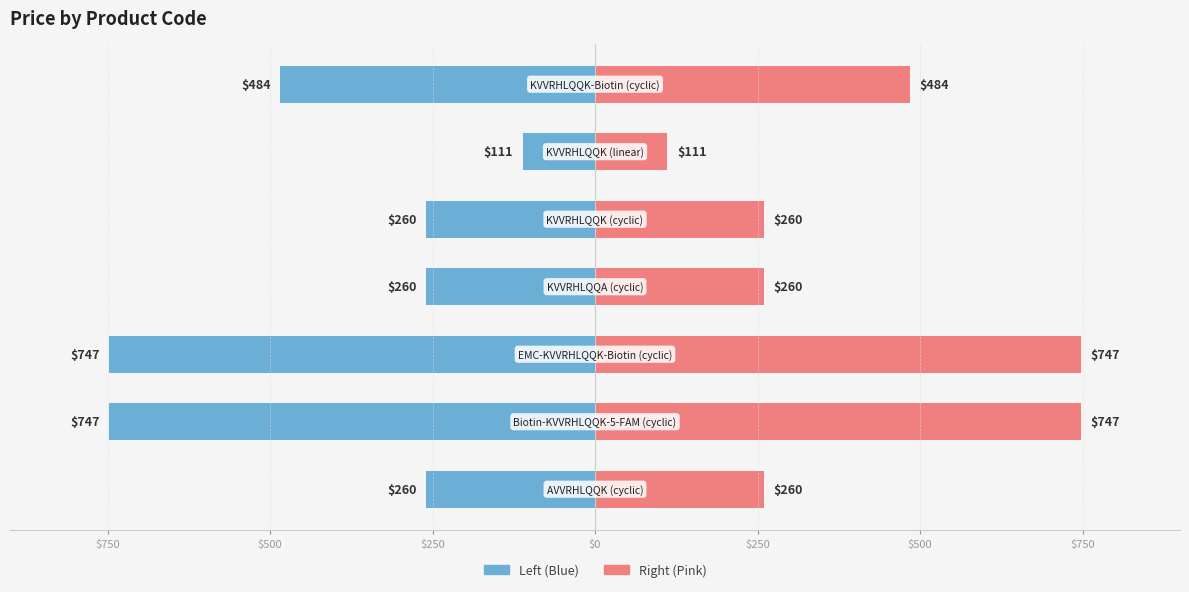

What are all the series names shown in the legend?

Left (Blue), Right (Pink)